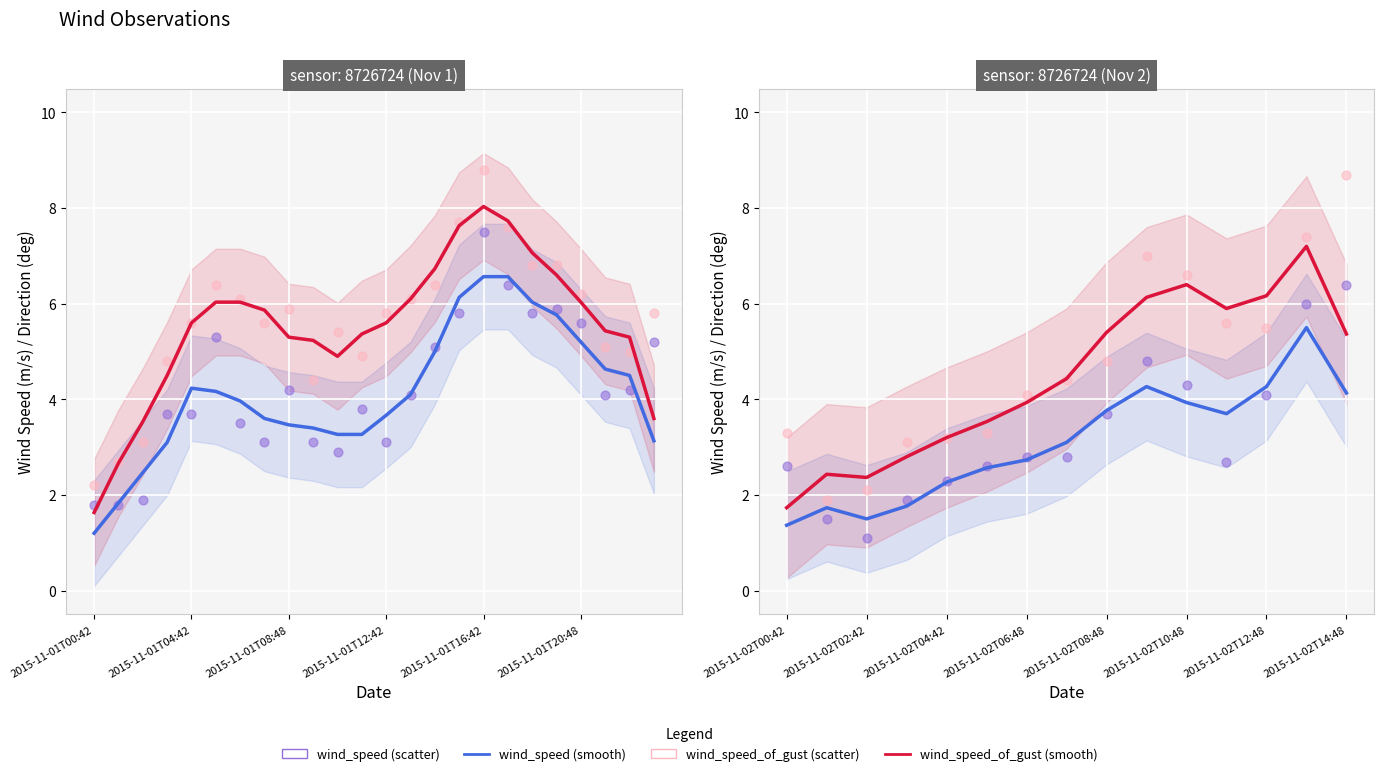

Which series reaches the maximum Y coordinate?

wind_speed_of_gust (scatter)